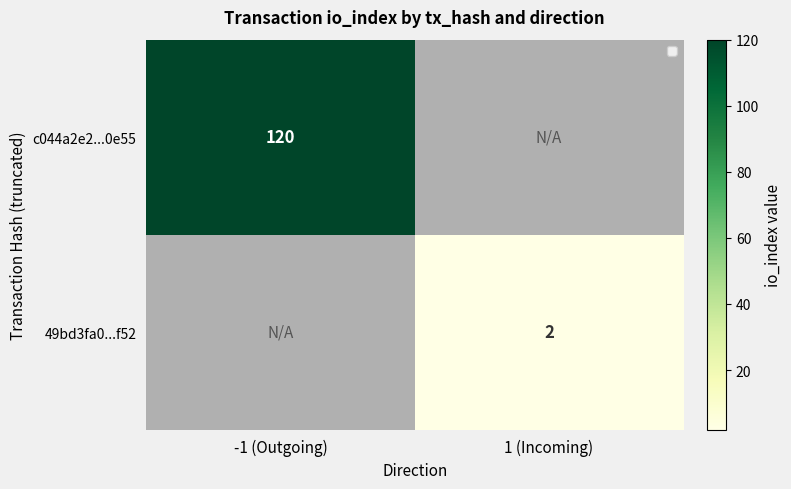

What is the greatest value displayed?

120.0